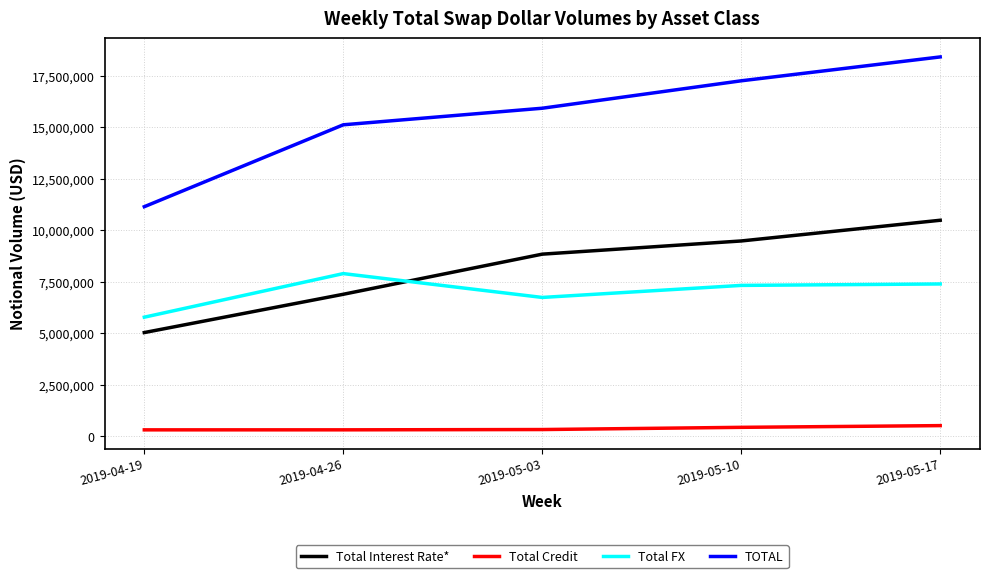

Which series has the widest spread of values?

TOTAL